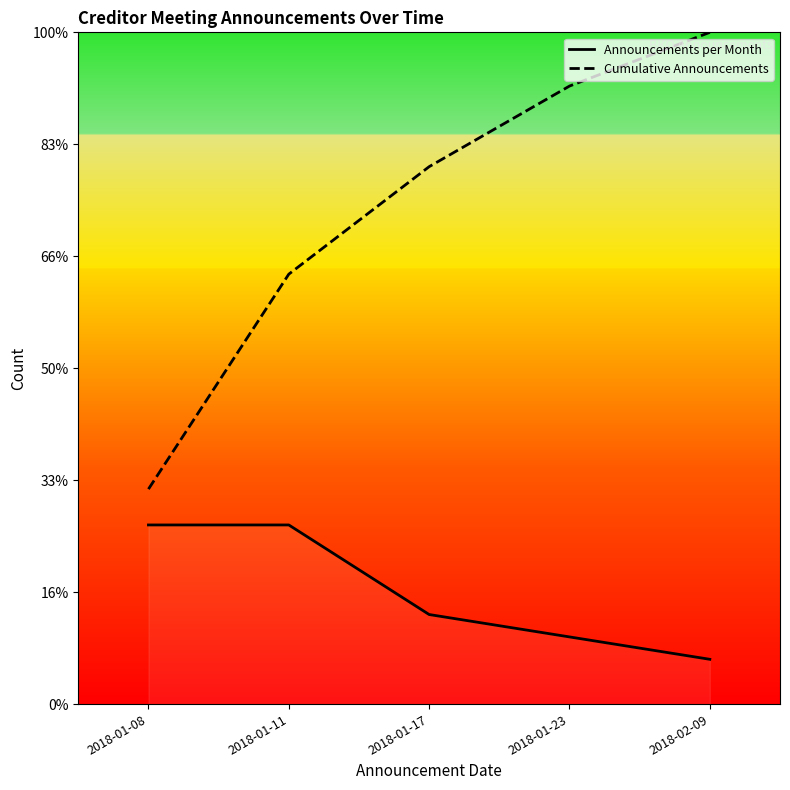

Where is Announcements per Month nearest to the value 5?

2018-01-17